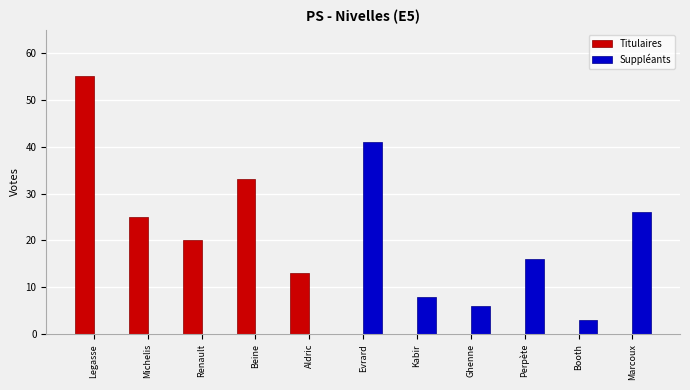

True or false: Titulaires has a value of 31 at Renault.

False